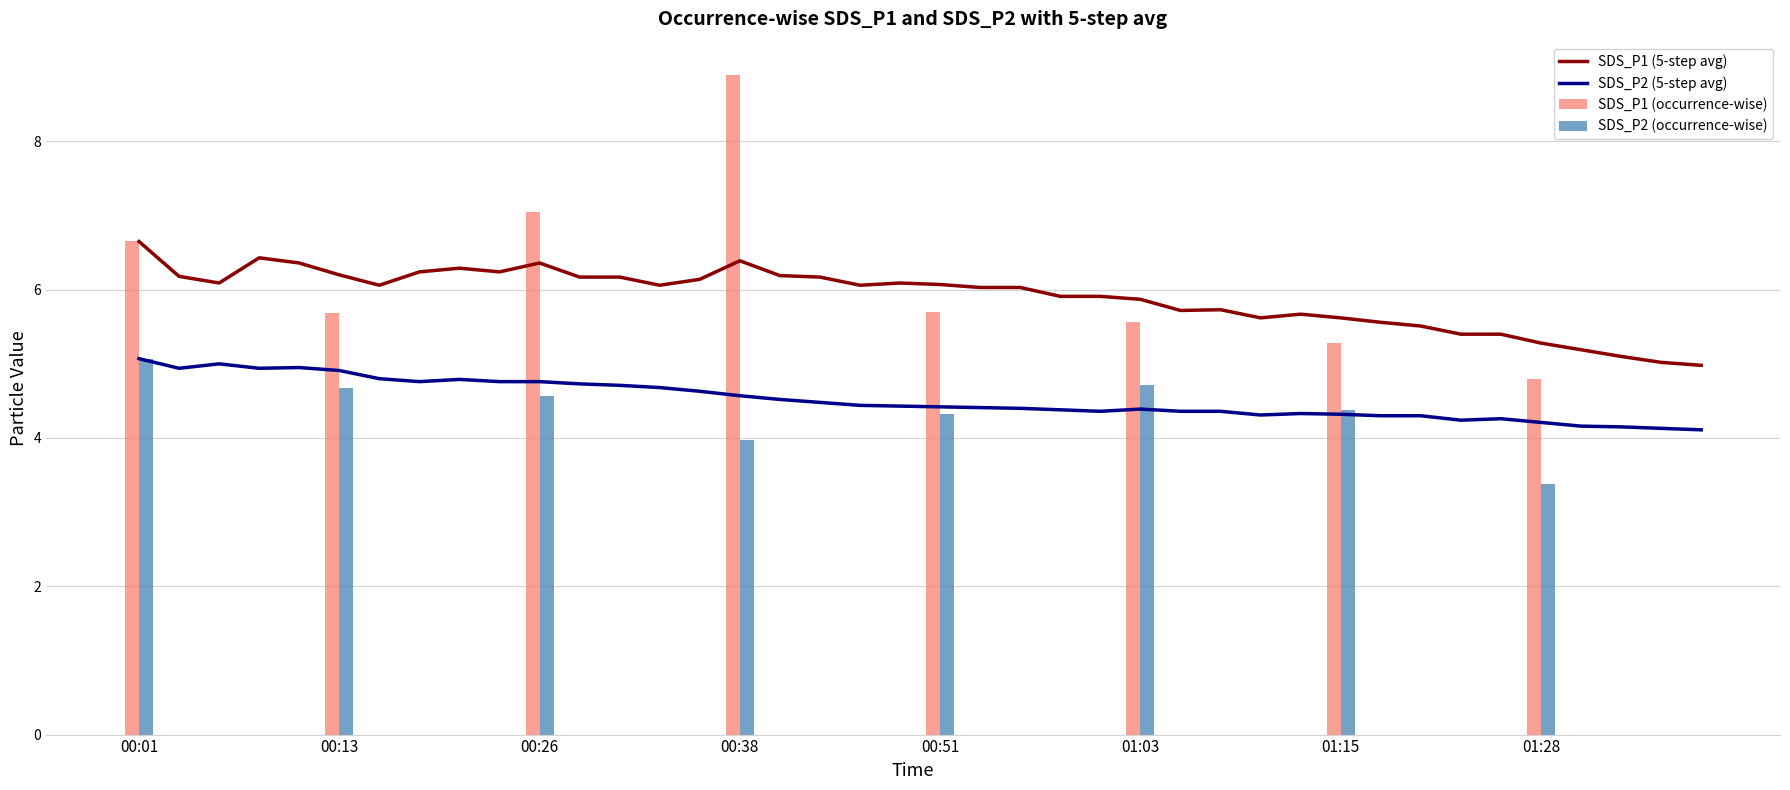

At how many categories does at least one series exceed 6?

23